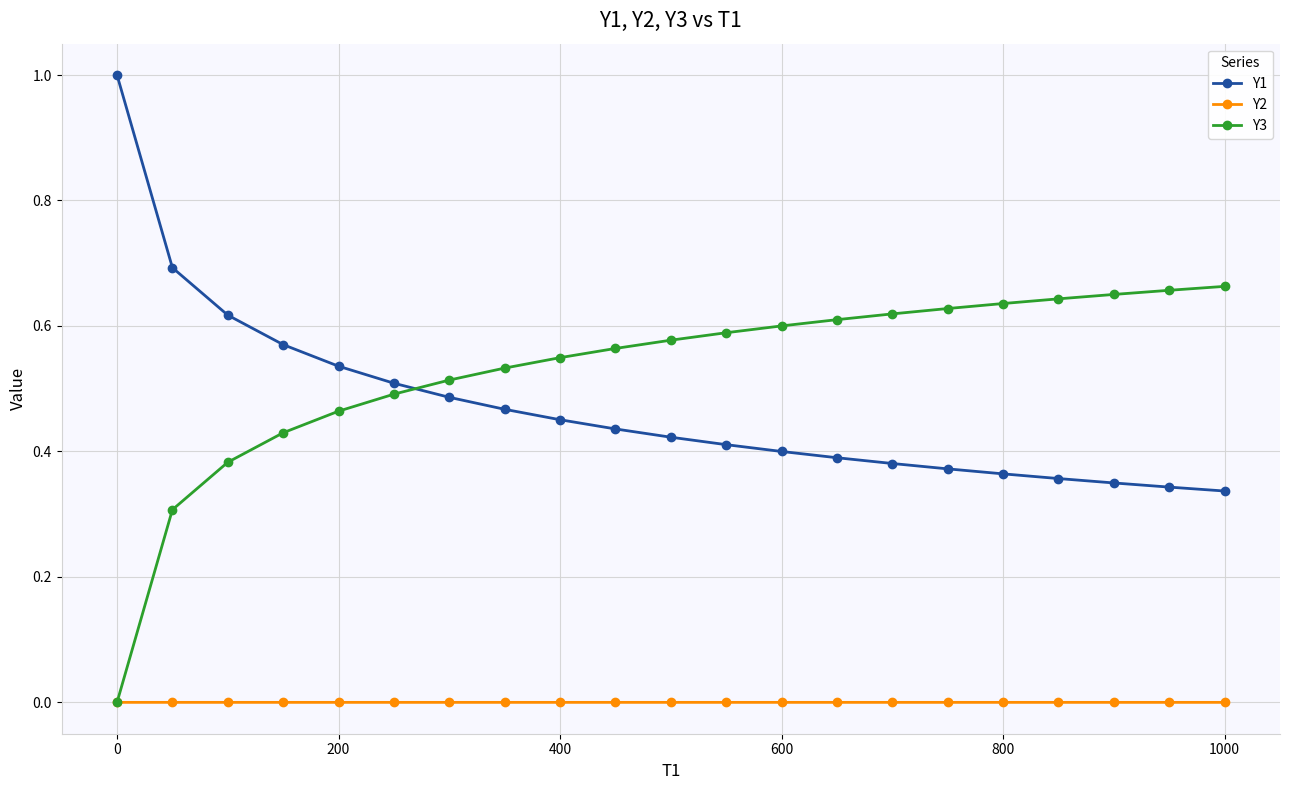

Which series has the largest total across all categories?

Y3